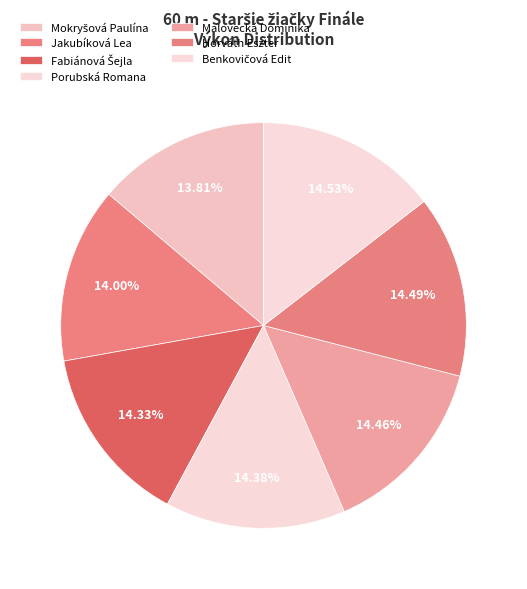

Do Jakubíková Lea and Porubská Romana together represent more than half of the pie?

No